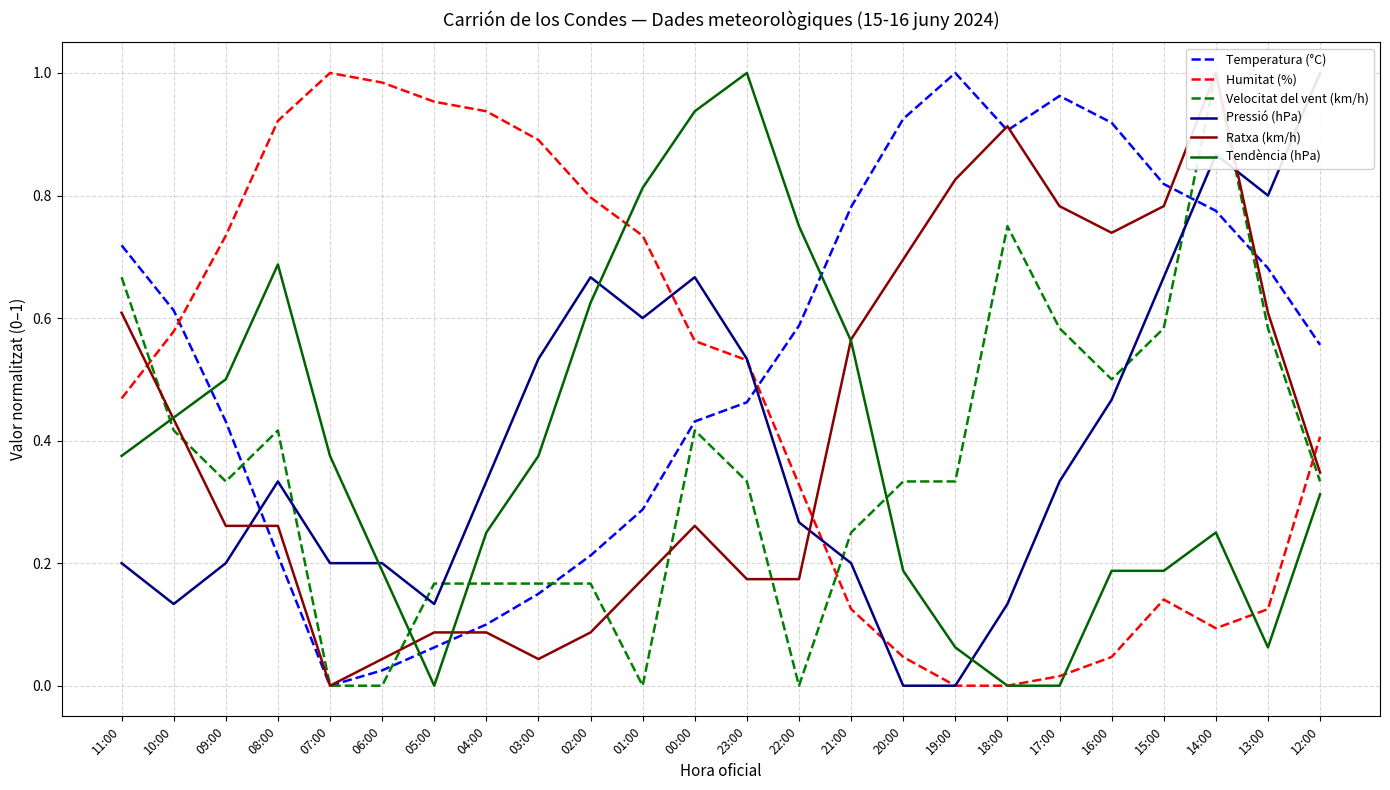

Which series changed the most between 04:00 and 13:00?

Humitat (%)